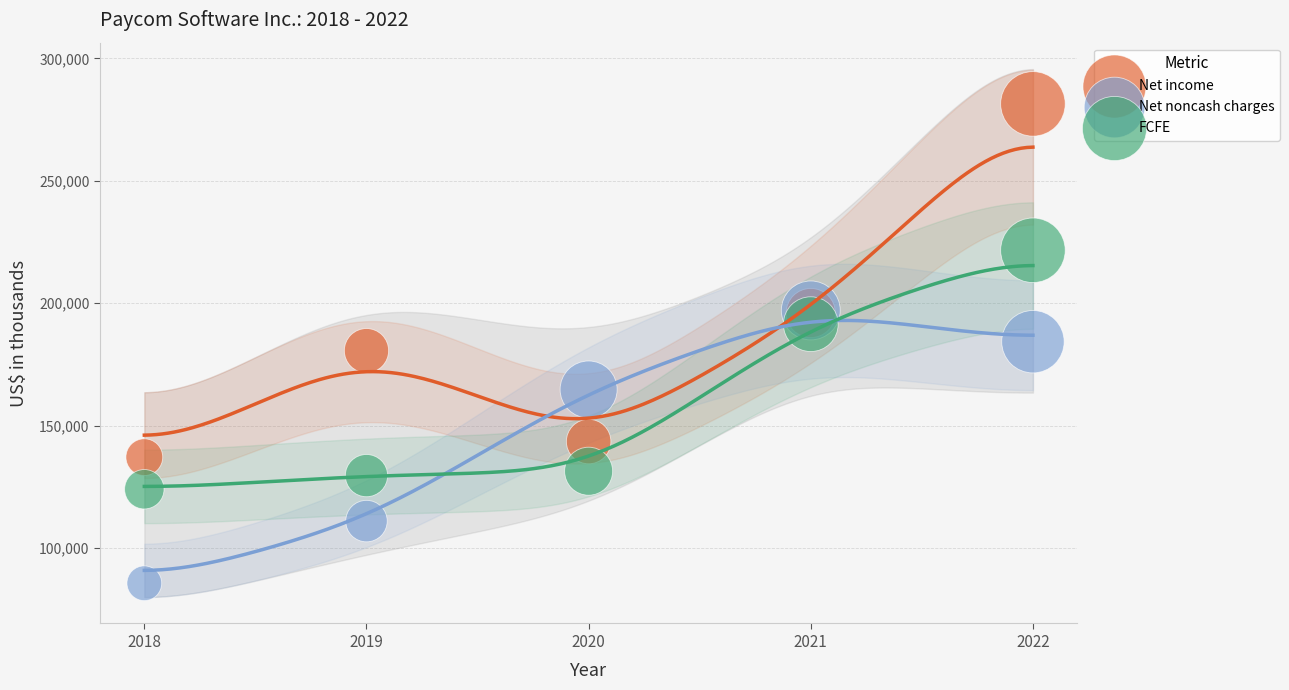

Which series contains the lowest Y value?

Net noncash charges